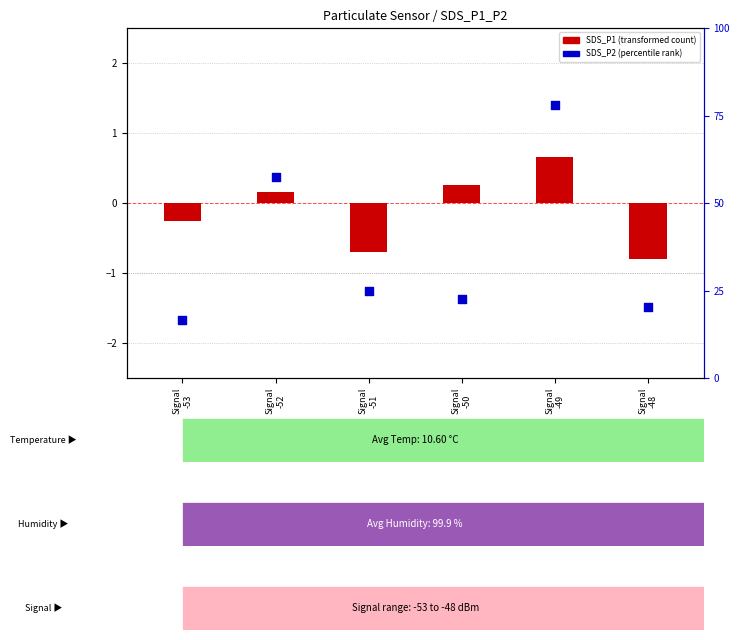

Which series contains the highest Y value?

SDS_P2 (percentile)